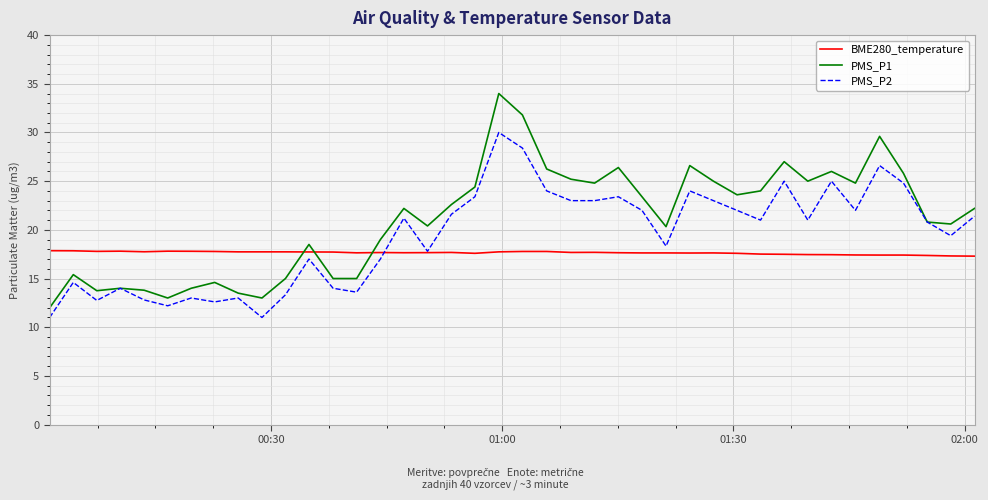

Which series has the largest total across all categories?

PMS_P1